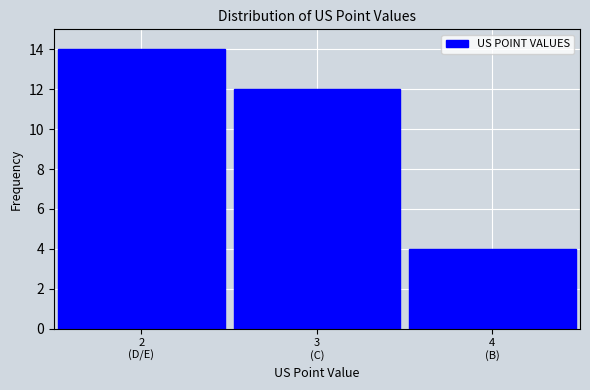

Reading left to right, list all the values displayed in this chart.

14	12	4